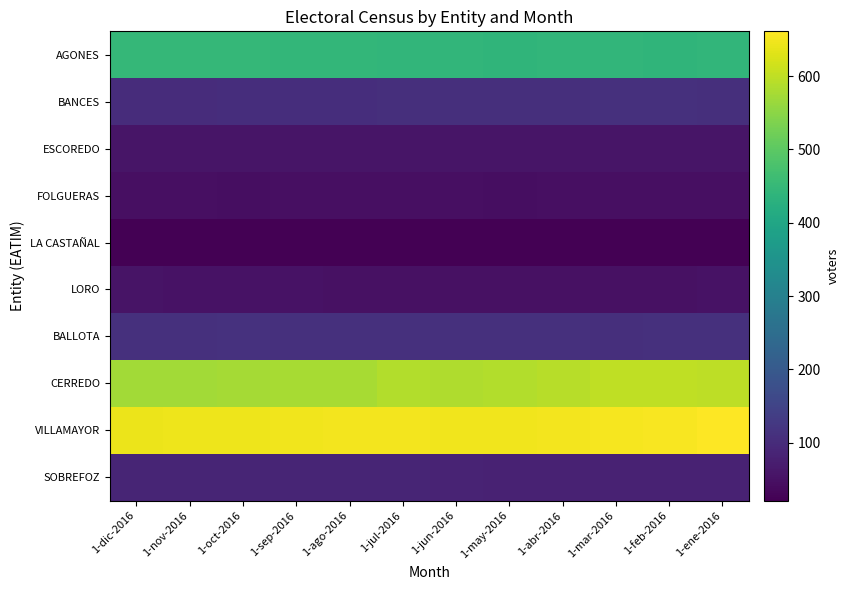

What is the spread (max minus min) of values at 1-sep-2016?

626